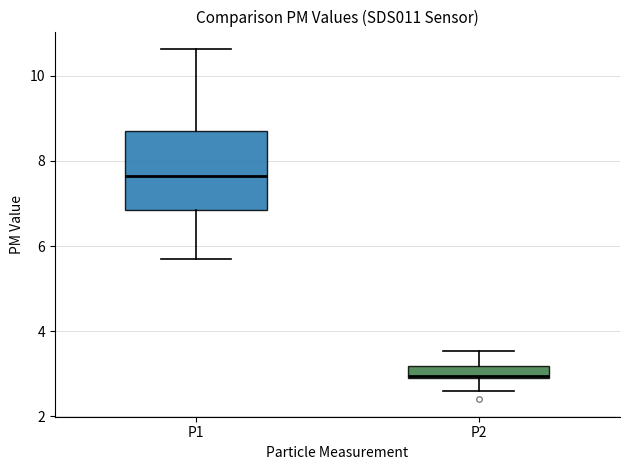

Which box is the tallest, from its lower edge to its upper edge?

P1